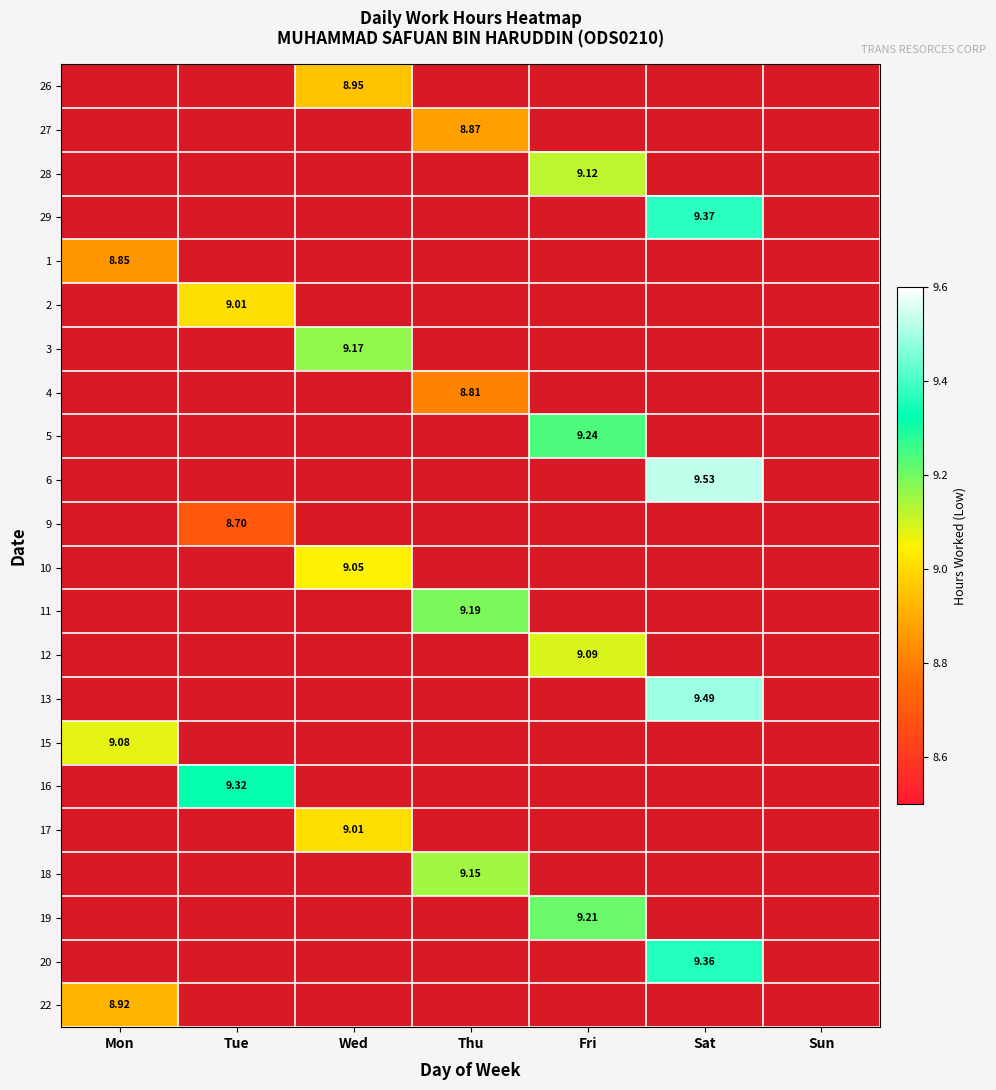

What is the total value across all series at Fri?

36.7